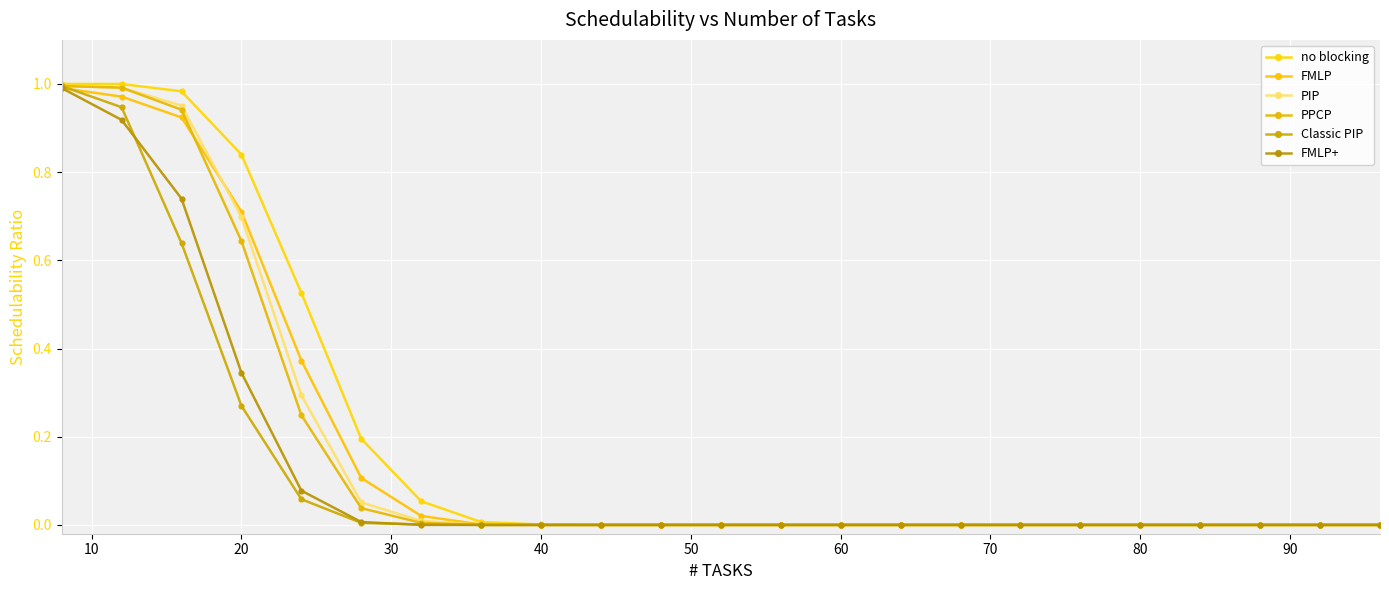

Count the number of categories in the chart.

23